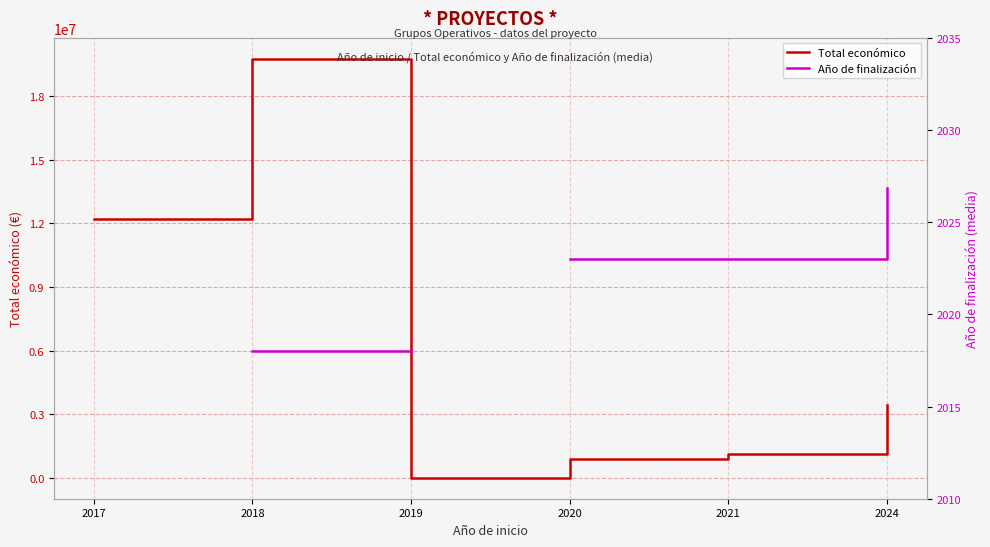

Where is the first local maximum for Total económico?

2018